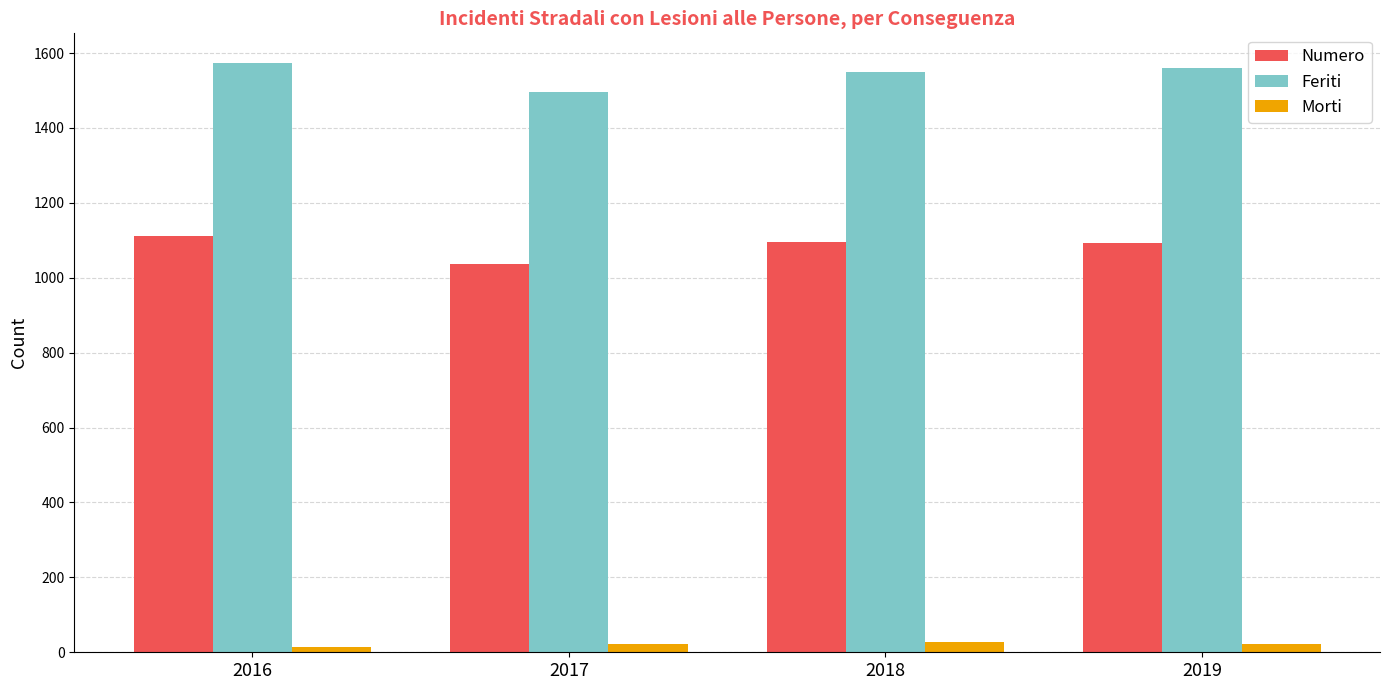

Which series changed the most between 2017 and 2018?

Numero